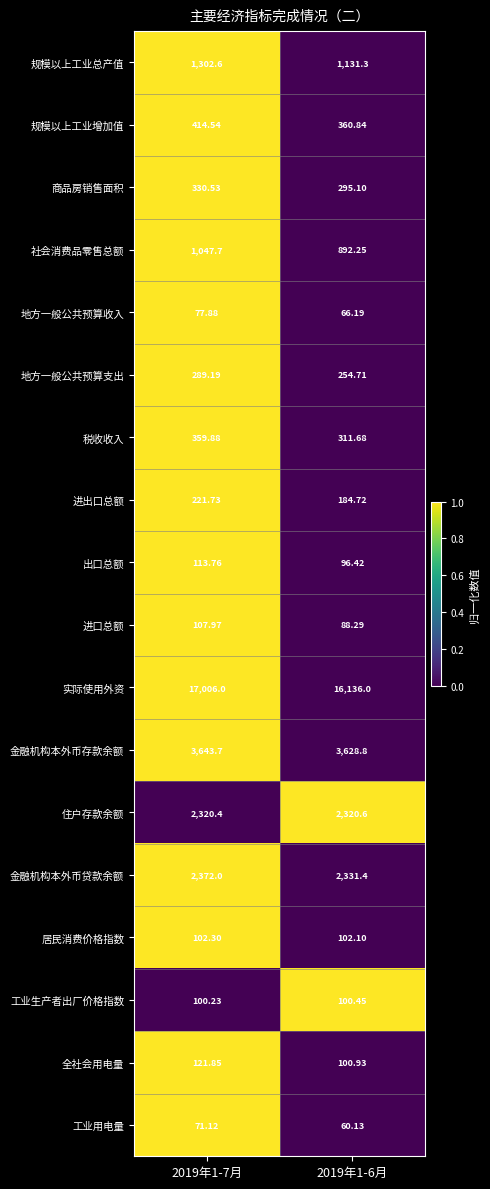

List the series in order of their peak value, lowest first.

工业用电量, 地方一般公共预算收入, 工业生产者出厂价格指数, 居民消费价格指数, 进口总额, 出口总额, 全社会用电量, 进出口总额, 地方一般公共预算支出, 商品房销售面积, 税收收入, 规模以上工业增加值, 社会消费品零售总额, 规模以上工业总产值, 住户存款余额, 金融机构本外币贷款余额, 金融机构本外币存款余额, 实际使用外资